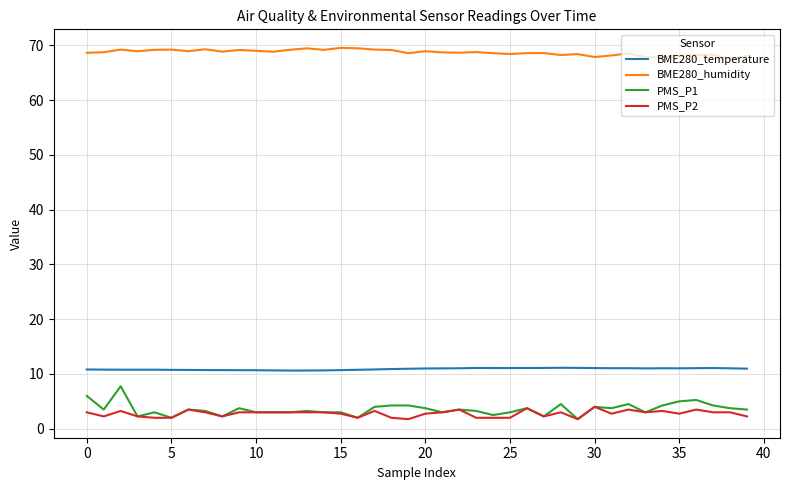

What is the smallest value displayed?

1.8